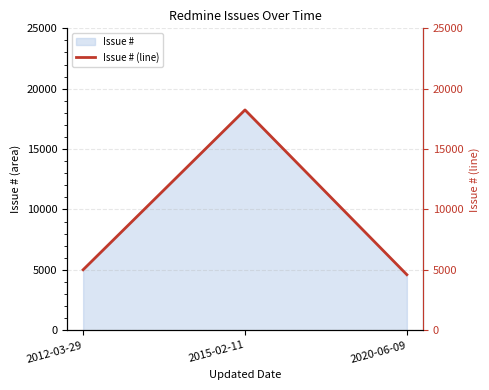

Which label corresponds to the smallest value in the chart?

2020-06-09